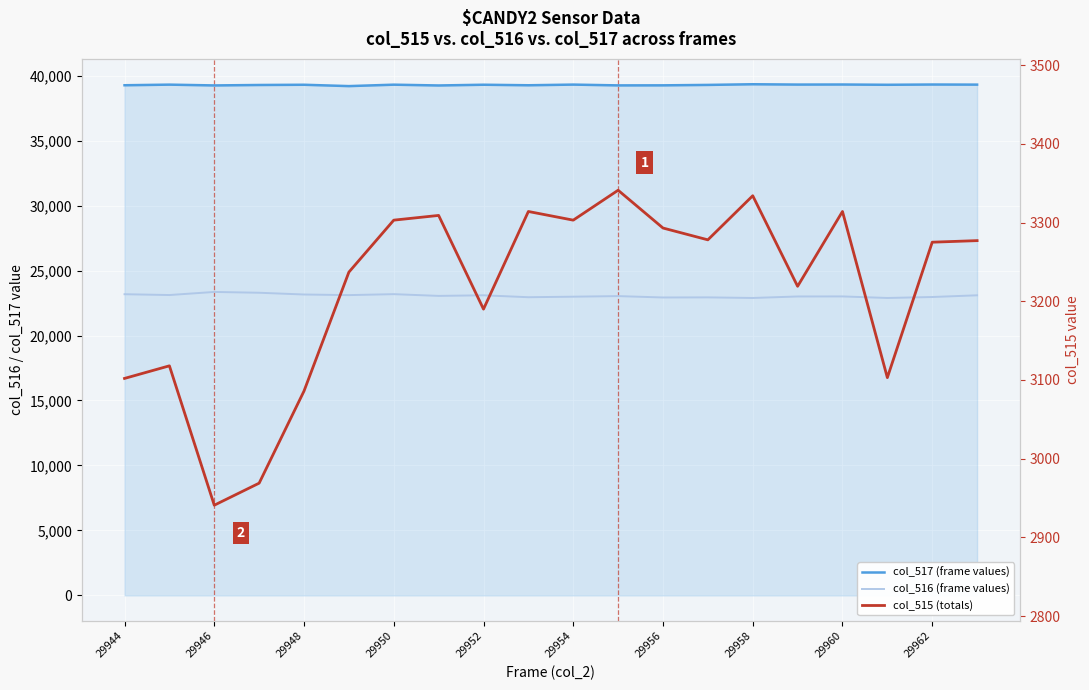

Does the chart display data point markers on the line(s)?

No